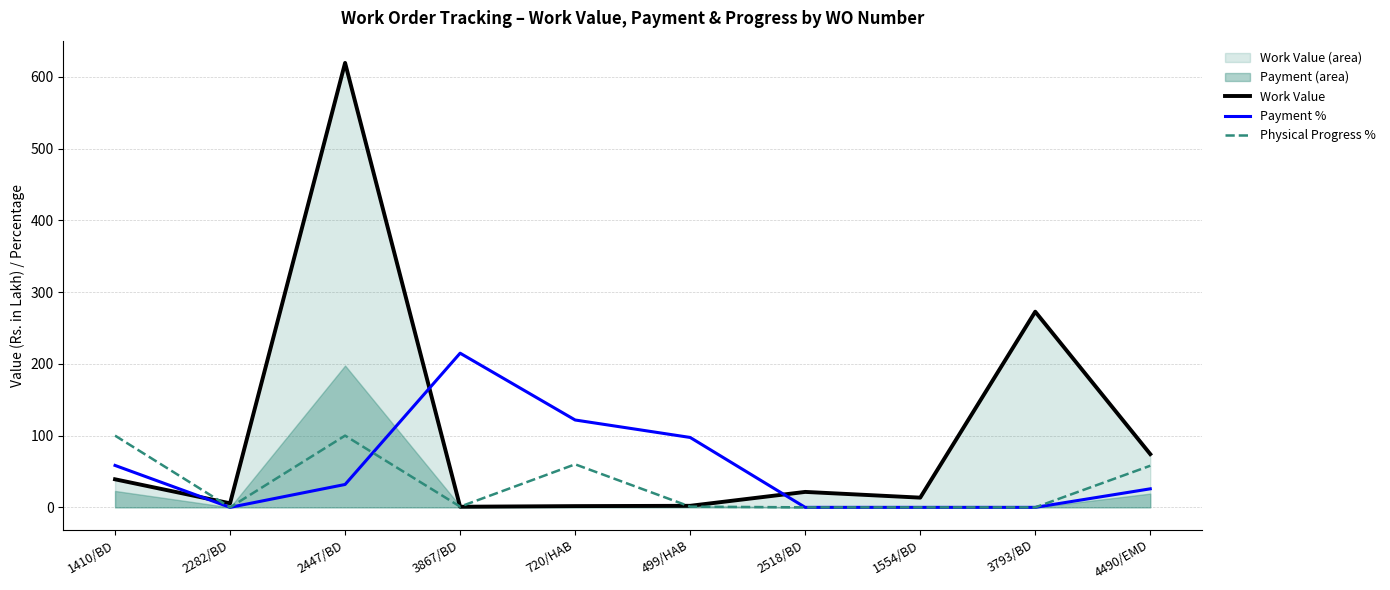

What is the spread (max minus min) of values at 3793/BD?

272.8